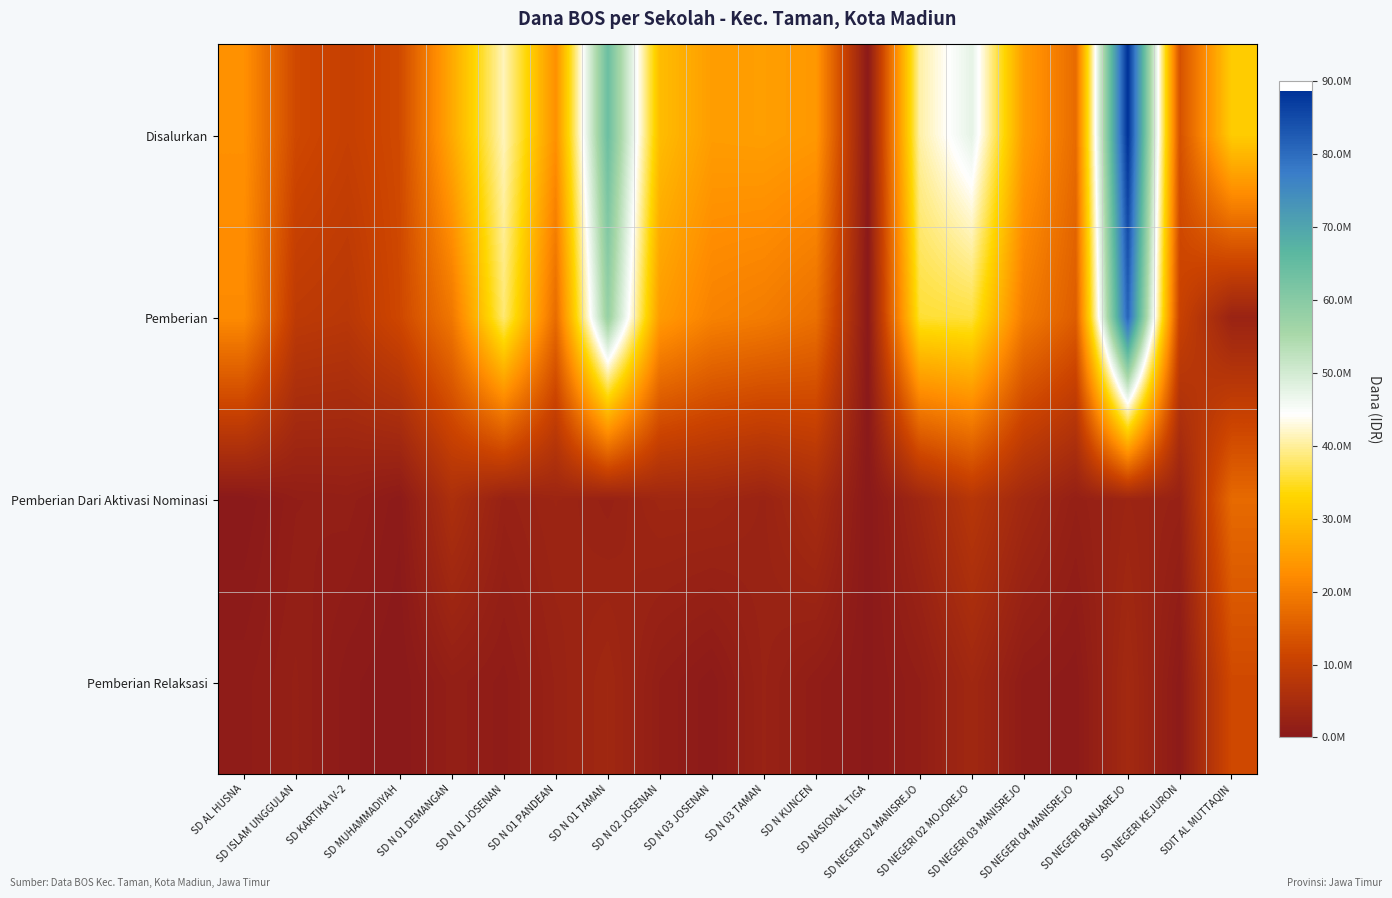

Reading left to right, transcribe all the data shown in this chart.

Disalurkan: SD AL HUSNA=22950000	SD ISLAM UNGGULAN=11925000	SD KARTIKA IV-2=10125000	SD MUHAMMADIYAH=12150000	SD N 01 DEMANGAN=26550000	SD N 01 JOSENAN=41400000	SD N 01 PANDEAN=22950000	SD N 01 TAMAN=63900000	SD N 02 JOSENAN=29475000	SD N 03 JOSENAN=24750000	SD N 03 TAMAN=24975000	SD N KUNCEN=24075000	SD NASIONAL TIGA=225000	SD NEGERI 02 MANISREJO=40500000	SD NEGERI 02 MOJOREJO=47475000	SD NEGERI 03 MANISREJO=24750000	SD NEGERI 04 MANISREJO=17325000	SD NEGERI BANJAREJO=88650000	SD NEGERI KEJURON=13275000	SDIT AL MUTTAQIN=31725000
Pemberian: SD AL HUSNA=22050000	SD ISLAM UNGGULAN=8775000	SD KARTIKA IV-2=8100000	SD MUHAMMADIYAH=11700000	SD N 01 DEMANGAN=19125000	SD N 01 JOSENAN=38250000	SD N 01 PANDEAN=17325000	SD N 01 TAMAN=57825000	SD N 02 JOSENAN=24525000	SD N 03 JOSENAN=20700000	SD N 03 TAMAN=19800000	SD N KUNCEN=18000000	SD NASIONAL TIGA=0	SD NEGERI 02 MANISREJO=35550000	SD NEGERI 02 MOJOREJO=36000000	SD NEGERI 03 MANISREJO=19800000	SD NEGERI 04 MANISREJO=15075000	SD NEGERI BANJAREJO=81225000	SD NEGERI KEJURON=10575000	SDIT AL MUTTAQIN=2700000
Pemberian Dari Aktivasi Nominasi: SD AL HUSNA=0	SD ISLAM UNGGULAN=1350000	SD KARTIKA IV-2=1575000	SD MUHAMMADIYAH=450000	SD N 01 DEMANGAN=5850000	SD N 01 JOSENAN=2250000	SD N 01 PANDEAN=3150000	SD N 01 TAMAN=2250000	SD N 02 JOSENAN=3600000	SD N 03 JOSENAN=3600000	SD N 03 TAMAN=2700000	SD N KUNCEN=4950000	SD NASIONAL TIGA=0	SD NEGERI 02 MANISREJO=3600000	SD NEGERI 02 MOJOREJO=7650000	SD NEGERI 03 MANISREJO=4050000	SD NEGERI 04 MANISREJO=1800000	SD NEGERI BANJAREJO=3150000	SD NEGERI KEJURON=2250000	SDIT AL MUTTAQIN=17100000
Pemberian Relaksasi: SD AL HUSNA=900000	SD ISLAM UNGGULAN=1800000	SD KARTIKA IV-2=450000	SD MUHAMMADIYAH=0	SD N 01 DEMANGAN=1575000	SD N 01 JOSENAN=900000	SD N 01 PANDEAN=2475000	SD N 01 TAMAN=3825000	SD N 02 JOSENAN=1350000	SD N 03 JOSENAN=450000	SD N 03 TAMAN=2475000	SD N KUNCEN=1125000	SD NASIONAL TIGA=225000	SD NEGERI 02 MANISREJO=1350000	SD NEGERI 02 MOJOREJO=3825000	SD NEGERI 03 MANISREJO=900000	SD NEGERI 04 MANISREJO=450000	SD NEGERI BANJAREJO=4275000	SD NEGERI KEJURON=450000	SDIT AL MUTTAQIN=11925000